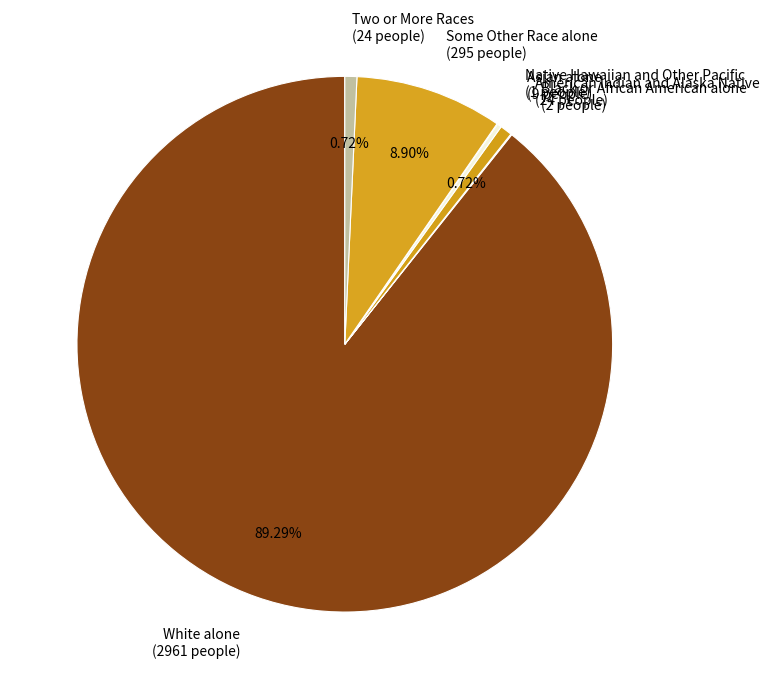

Is it true that White alone is 95% of the pie?

False